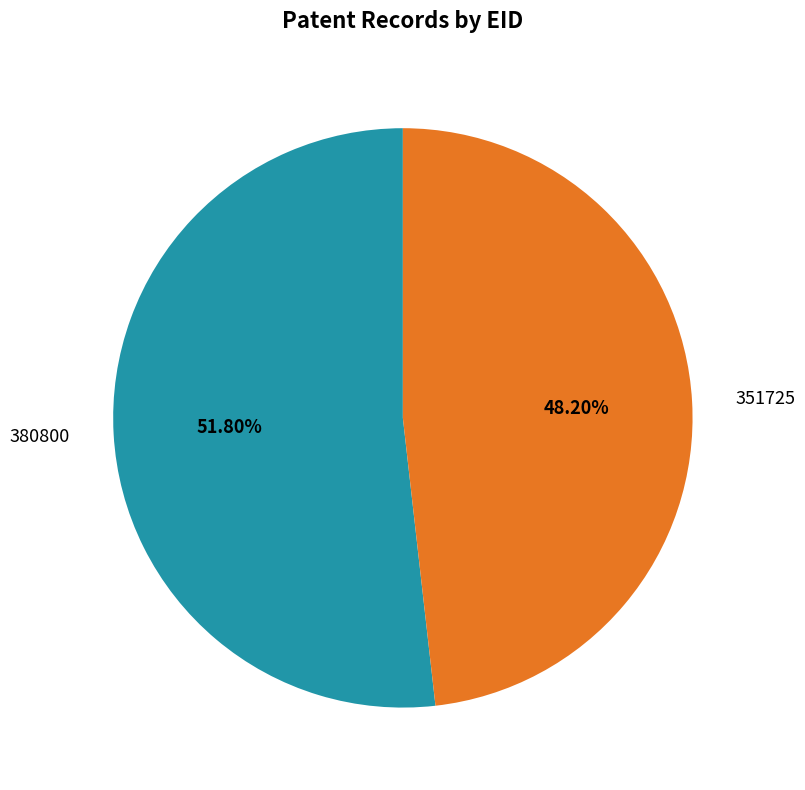

What is the ratio of the value at 380800 to the value at 351725?

1.1